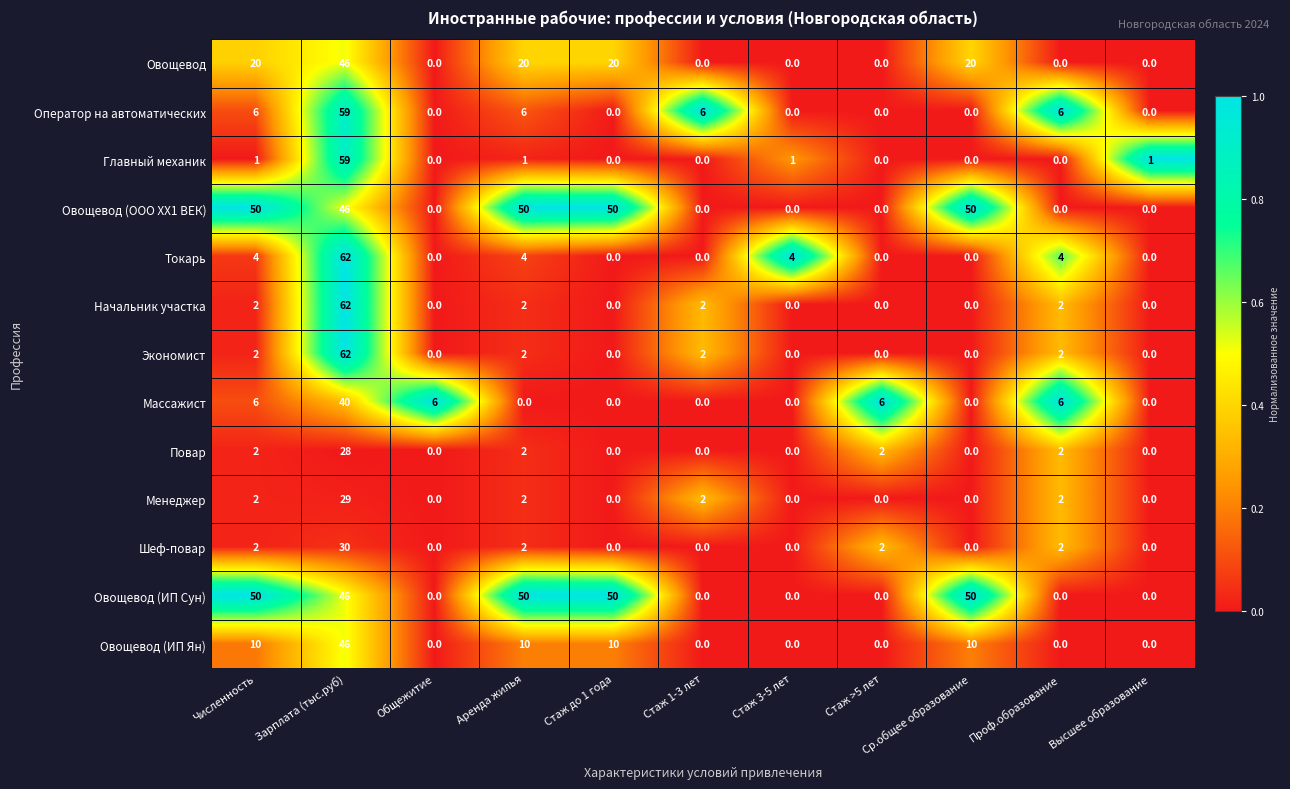

What is the difference between the highest and lowest values at Общежитие?

6